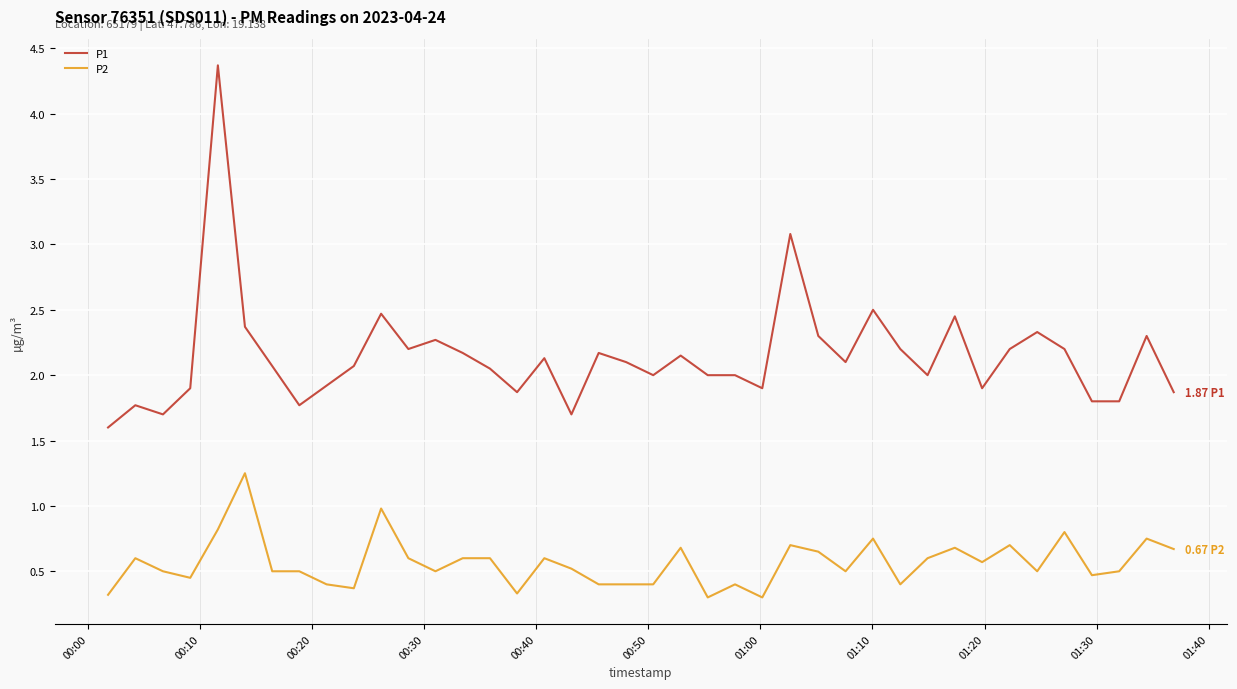

True or false: P1 has more than 2 interior local peaks.

True